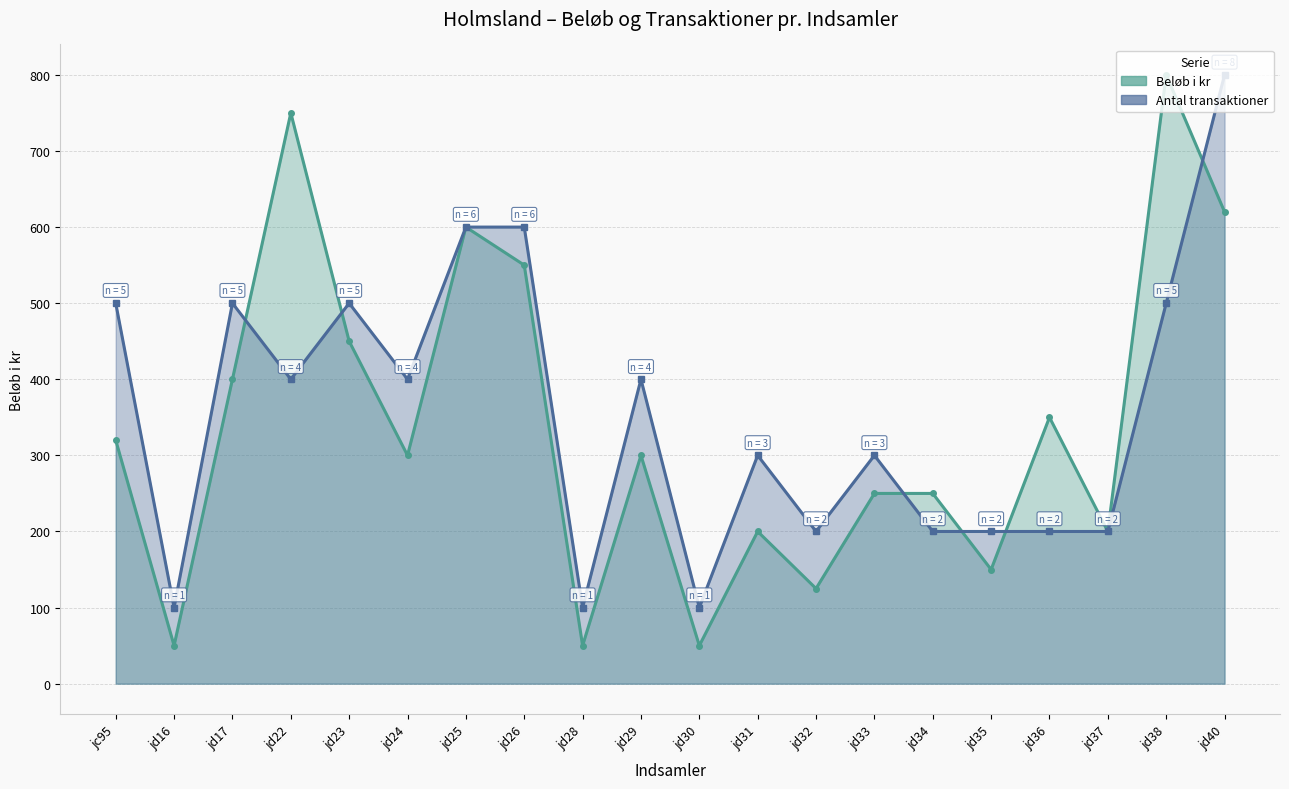

How many distinct data groups are displayed?

2